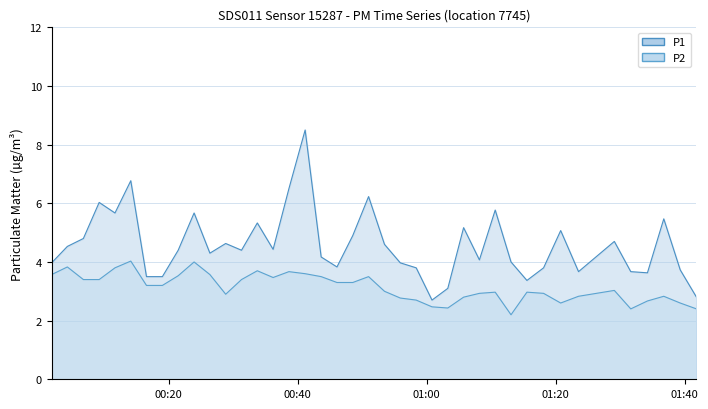

True or false: P1 and P2 intersect in this chart.

False